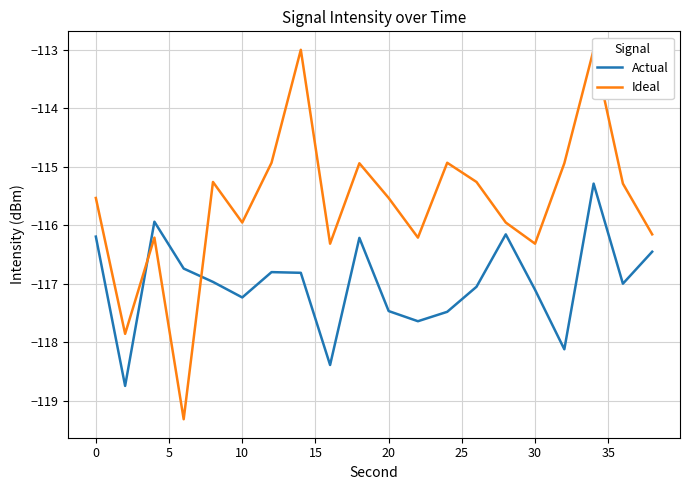

After their last crossing, which series has the higher values: Actual or Ideal?

Ideal